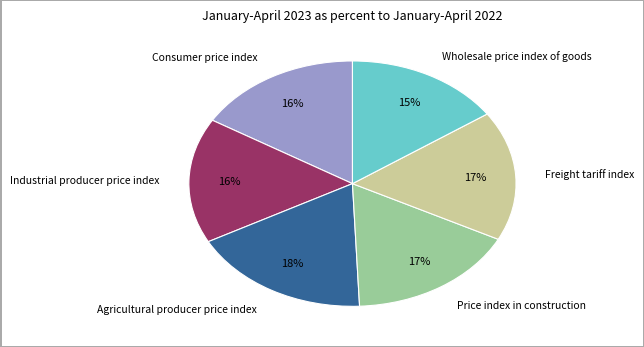

Which category has the smallest portion of the pie?

Wholesale price index of goods